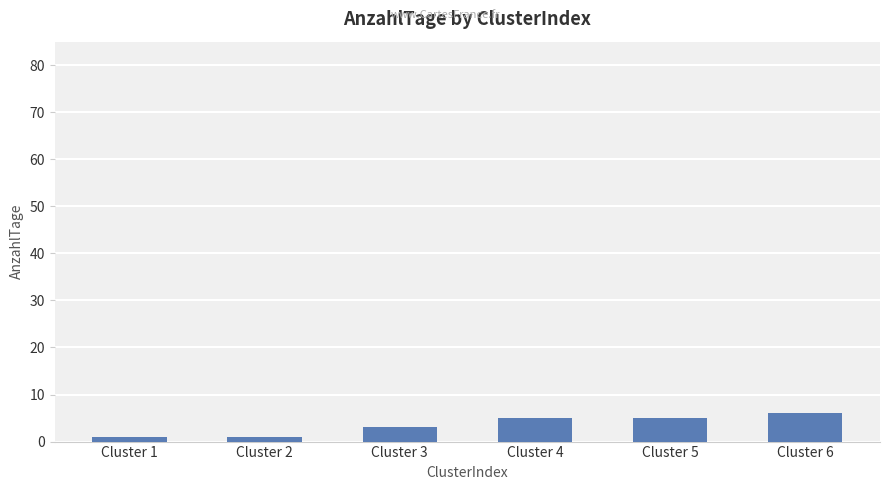

What is the smallest value displayed?

1